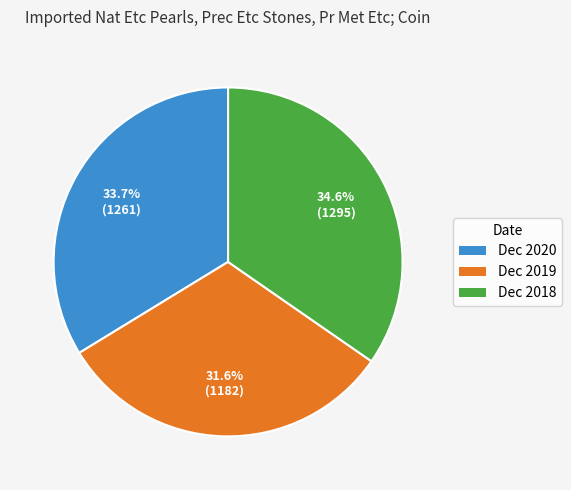

What is the smallest slice in the pie chart?

Dec 2019